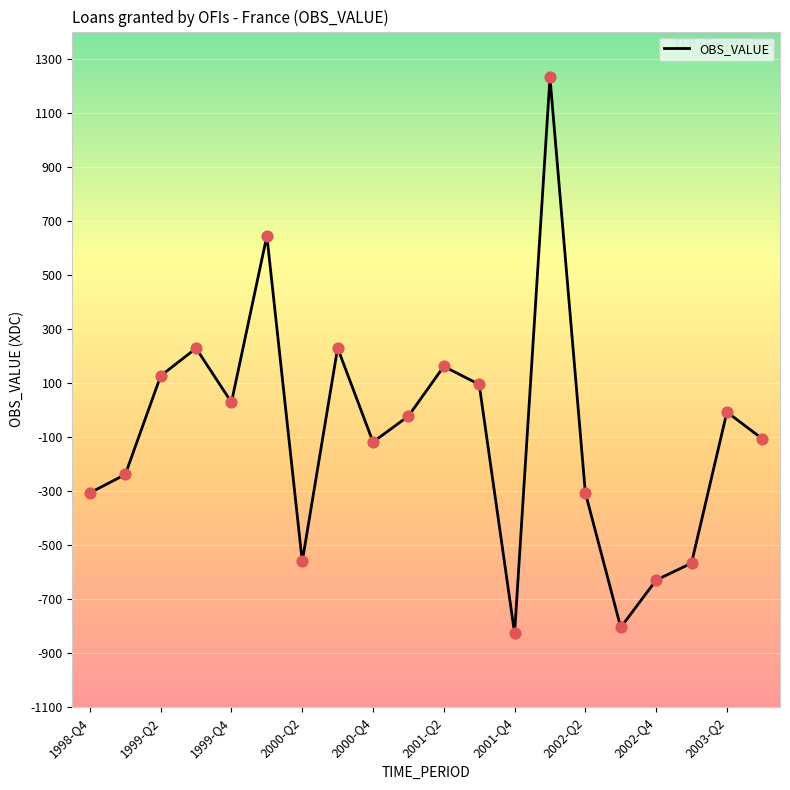

What is the difference between the maximum and minimum values?

2057